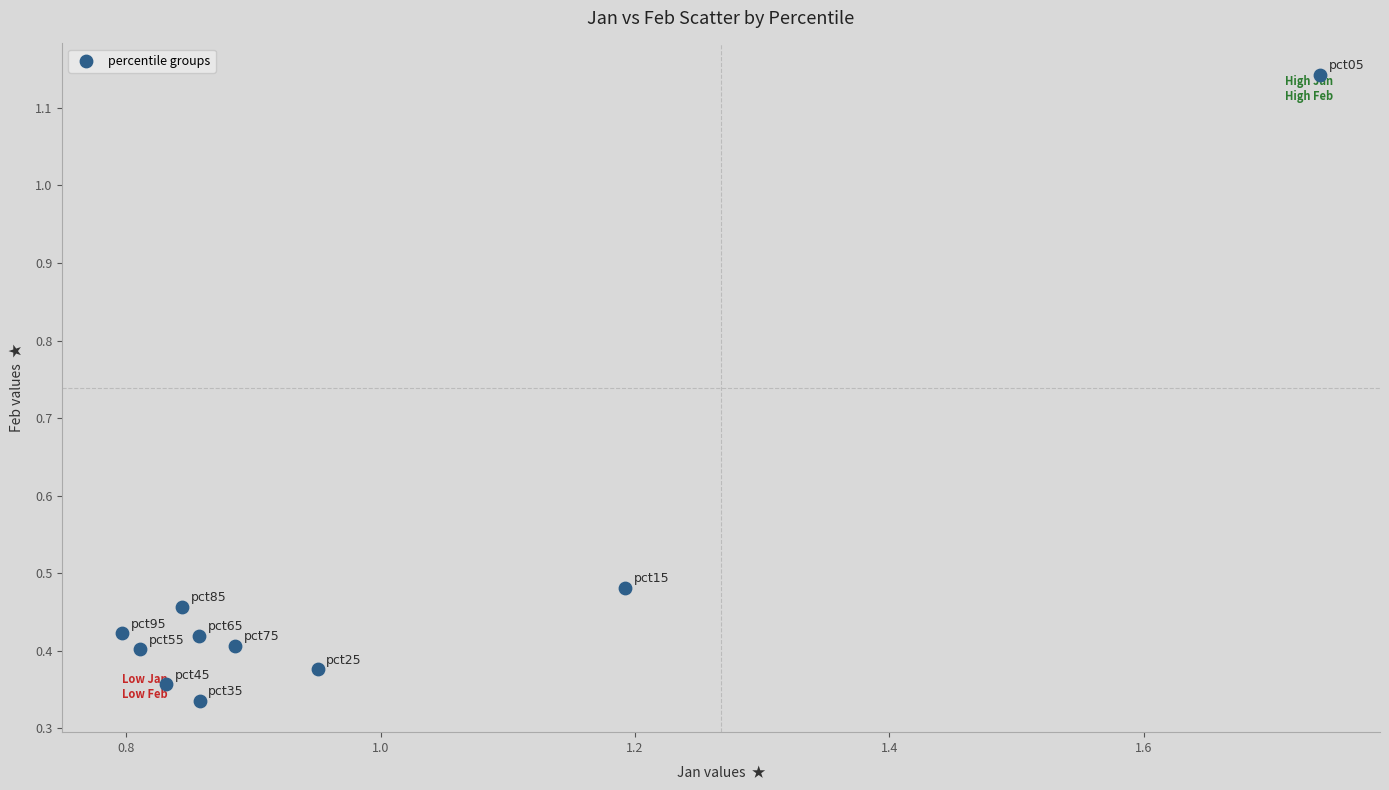

What is the range of Y values (max minus min)?

0.8